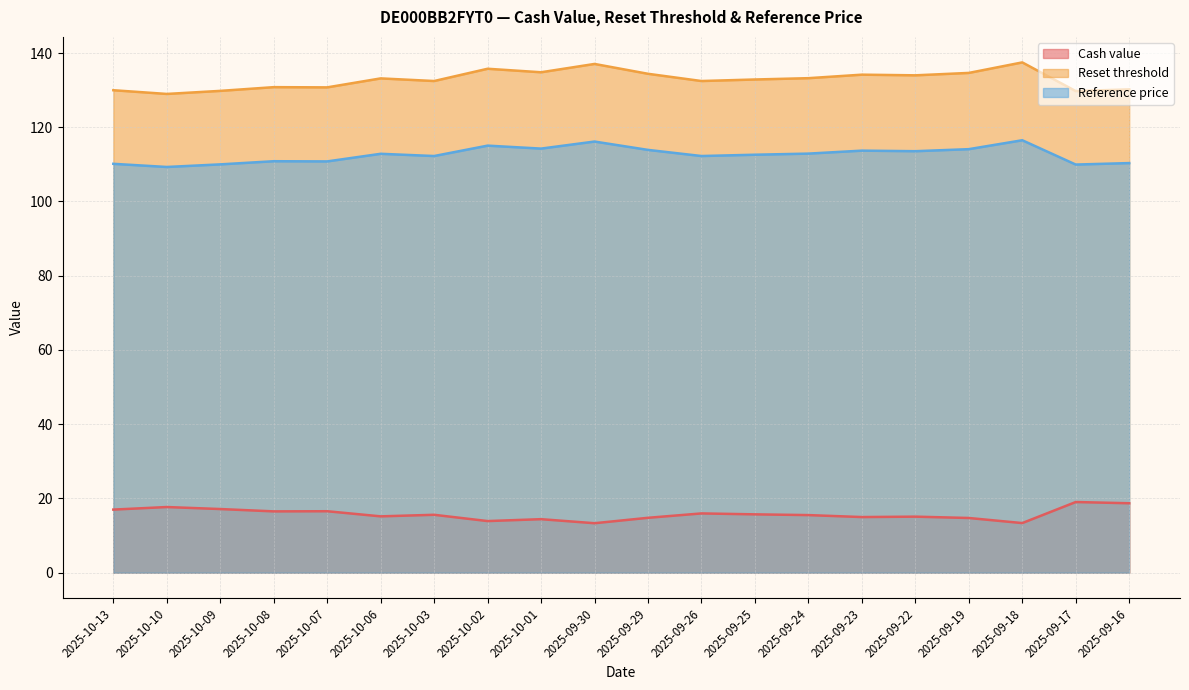

What is the label of the 20th point from the right?

2025-10-13